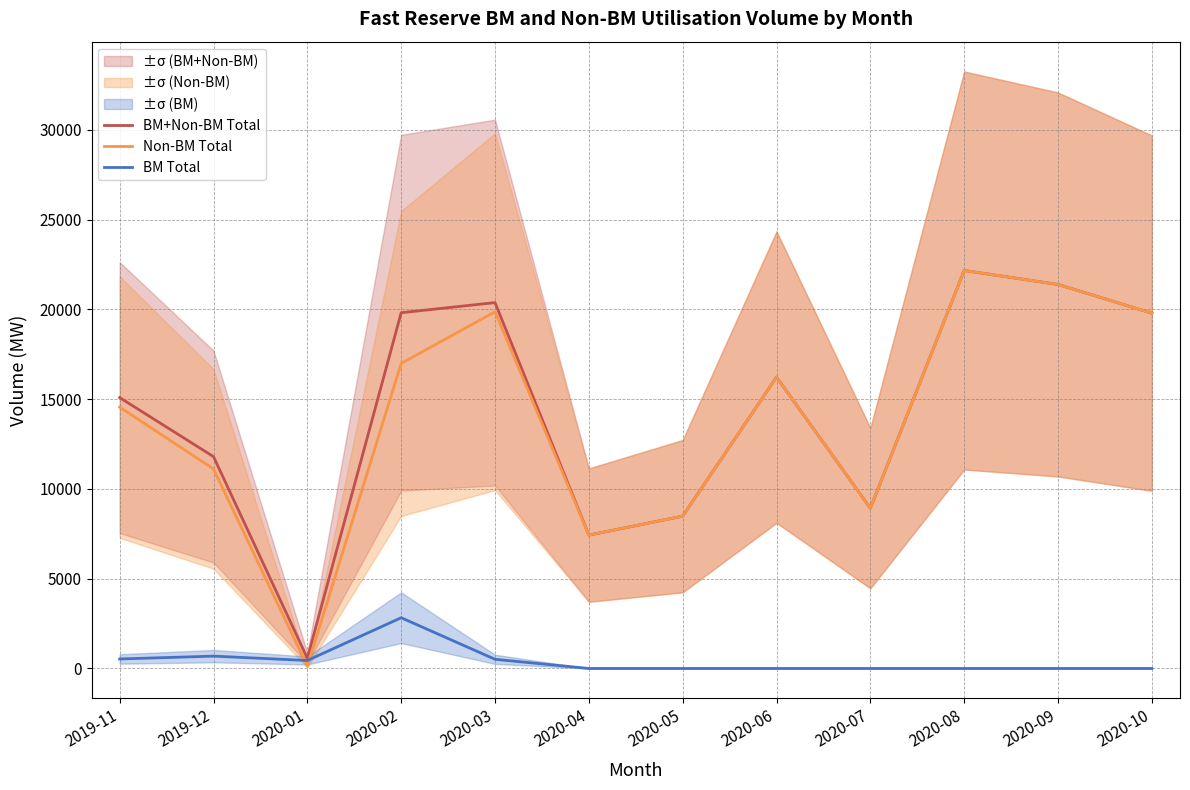

At 2020-09, list the series in order from smallest to largest.

BM Total, BM+Non-BM Total, Non-BM Total